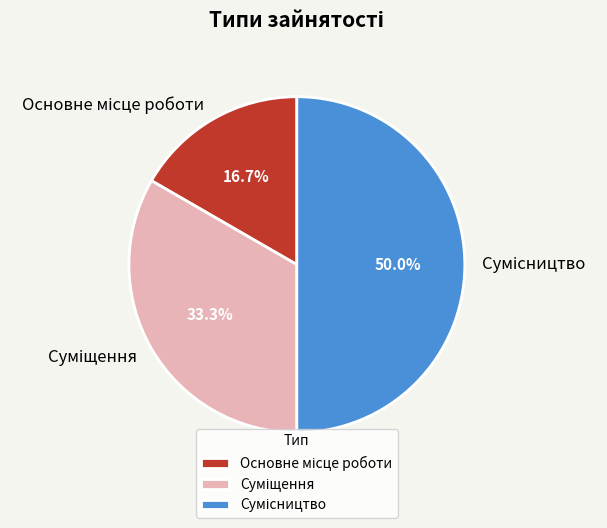

How many slices are in this pie chart?

3